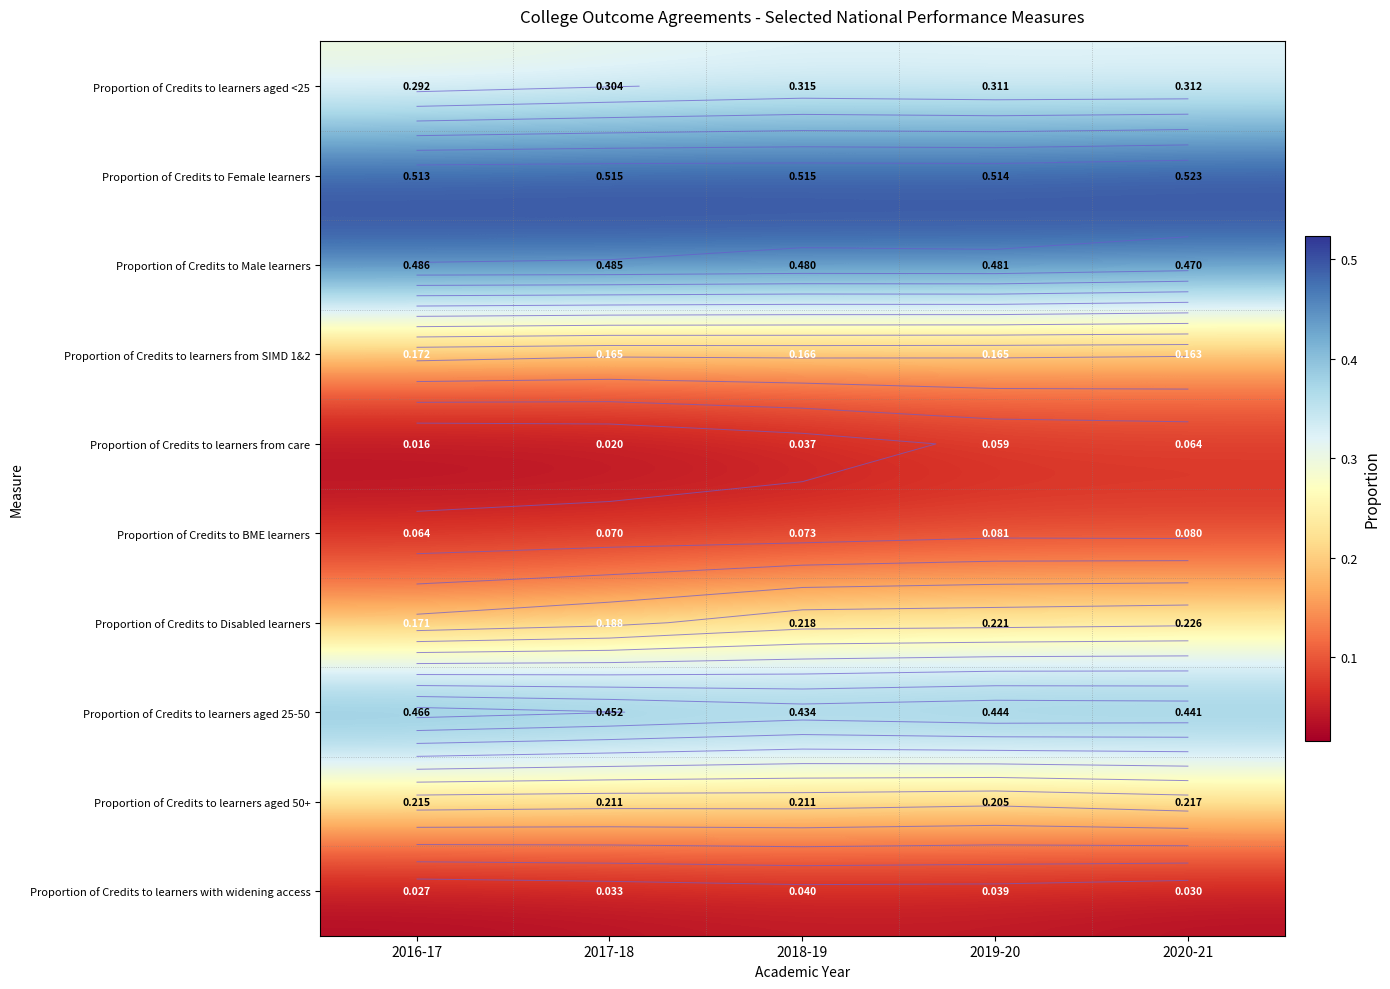

Rank the series by their maximum value, from highest to lowest.

Proportion of Credits to Female learners, Proportion of Credits to Male learners, Proportion of Credits to learners aged 25-50, Proportion of Credits to learners aged <25, Proportion of Credits to Disabled learners, Proportion of Credits to learners aged 50+, Proportion of Credits to learners from SIMD 1&2, Proportion of Credits to BME learners, Proportion of Credits to learners from care, Proportion of Credits to learners with widening access